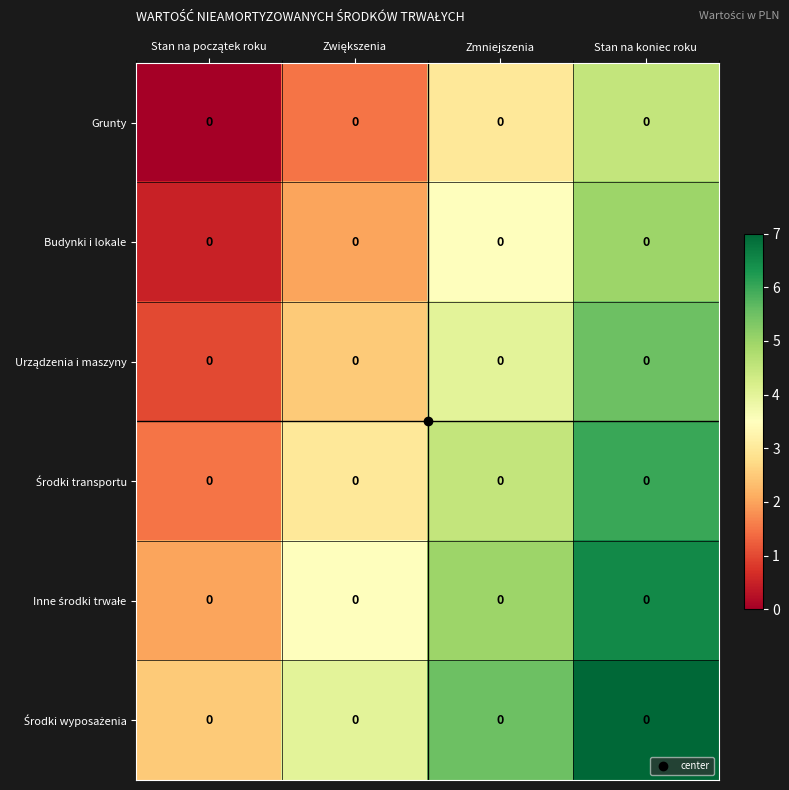

What is the maximum value shown in the chart?

7.0